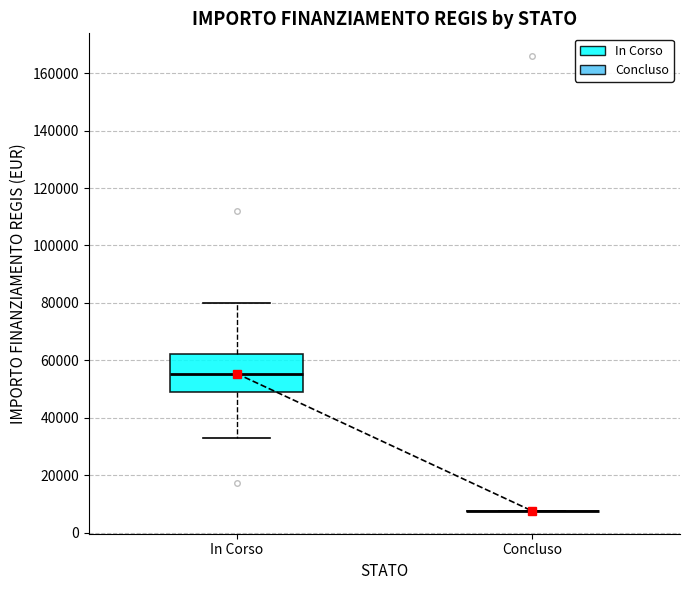

Comparing the boxes themselves (not the whiskers), which one is the tallest?

In Corso